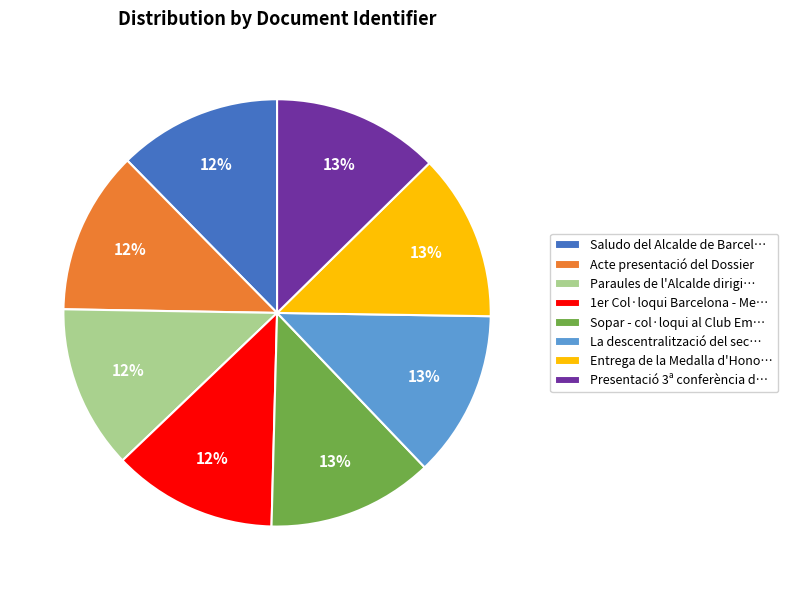

To the nearest percent, what percentage of the pie is Presentació 3ª conferència d…?

13%